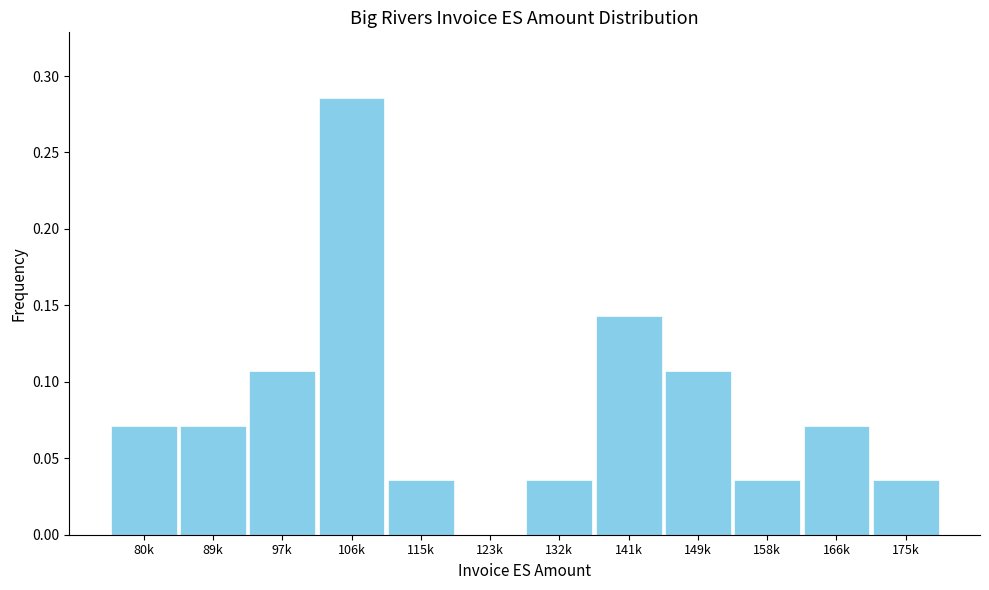

What is the sum of all values?

1.0